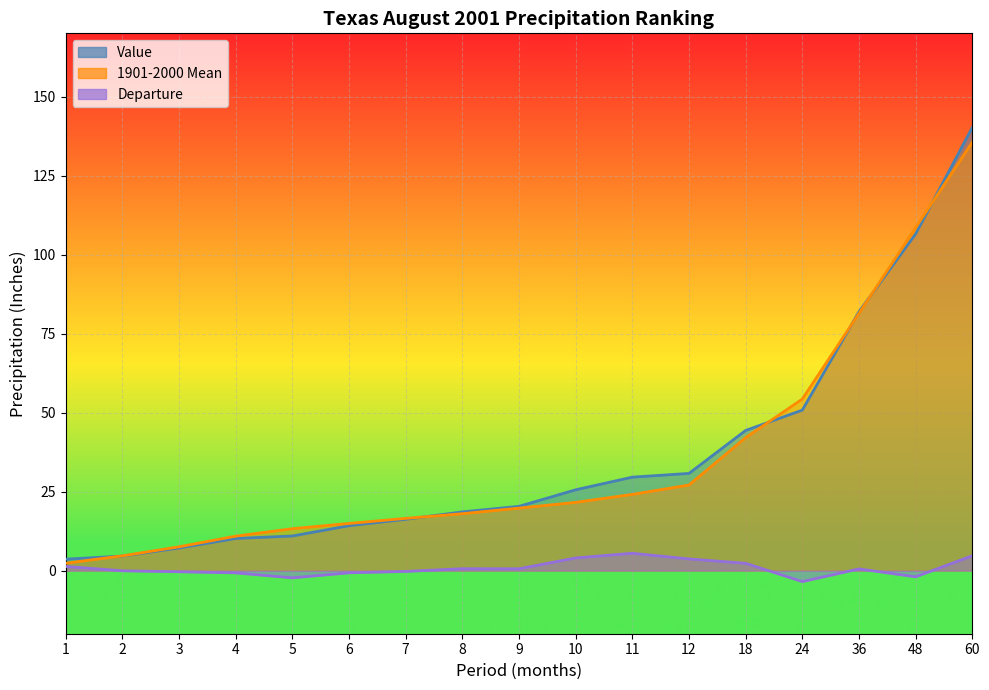

Reading left to right, transcribe all the data shown in this chart.

Value: 3.6	4.6	7.1	10.1	10.9	14.2	16.2	18.6	20.3	25.6	29.6	30.7	44.3	50.8	81.9	106.5	140.2
1901-2000 Mean: 2.3	4.7	7.5	10.9	13.2	14.9	16.5	18.0	19.8	21.6	24.1	27.1	42.0	54.3	81.4	108.5	135.5
Departure: 1.3	-0.1	-0.4	-0.7	-2.3	-0.7	-0.3	0.6	0.6	4.0	5.5	3.7	2.3	-3.5	0.5	-2.0	4.7